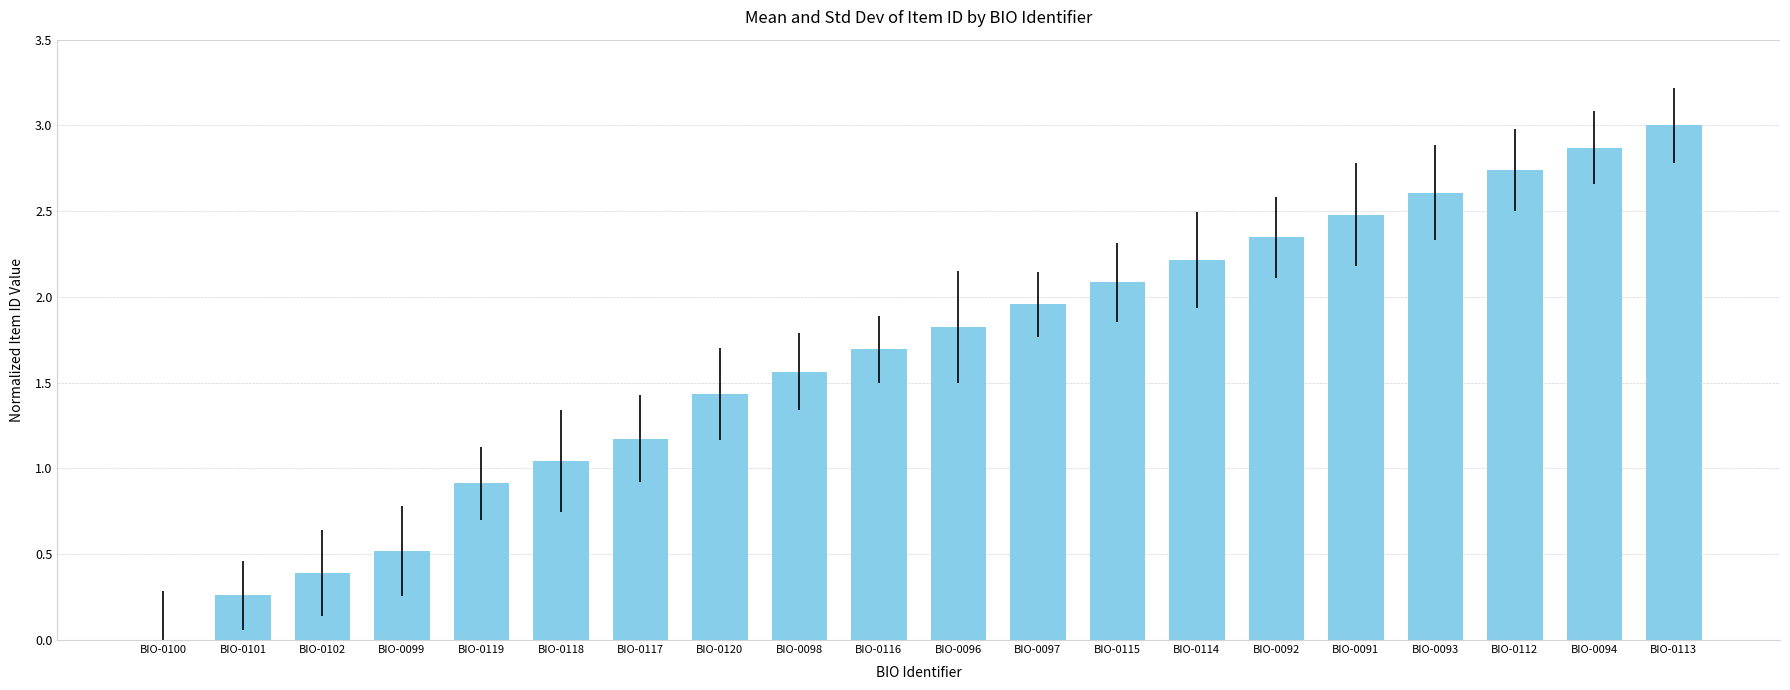

Which category has the highest value across all series?

BIO-0113